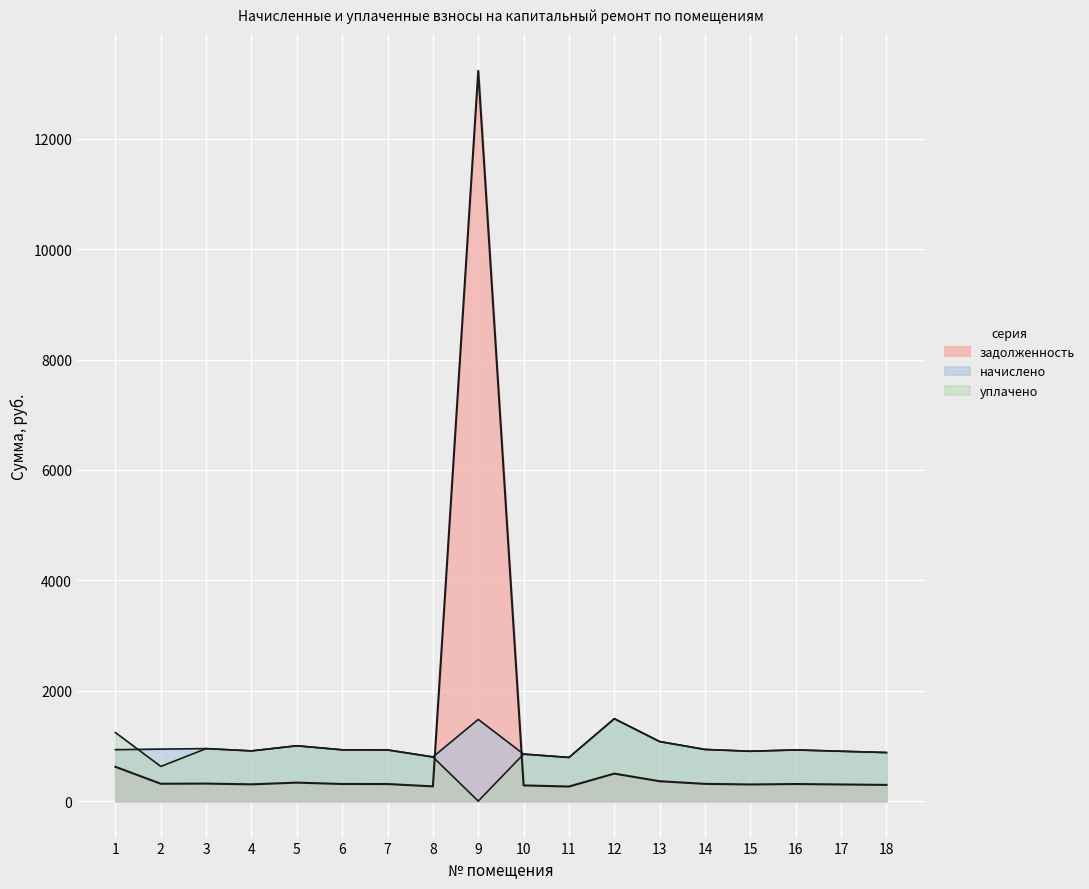

True or false: задолженность has more than 0 interior local peaks.

True